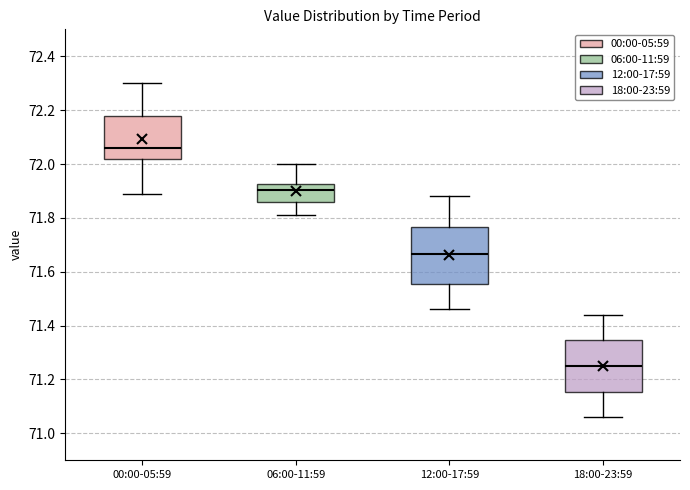

Reading left to right, read every box against the y-axis: the position of its median line, the range the box covers, and the ends of its whiskers. The values are not printed on the chart, so give them approximately, as read against the axis.

00:00-05:59: median 72.06, box 72.02 to 72.18, whiskers 71.90 to 72.30
06:00-11:59: median 71.90, box 71.86 to 71.92, whiskers 71.82 to 72.00
12:00-17:59: median 71.66, box 71.56 to 71.76, whiskers 71.46 to 71.88
18:00-23:59: median 71.26, box 71.16 to 71.34, whiskers 71.06 to 71.44